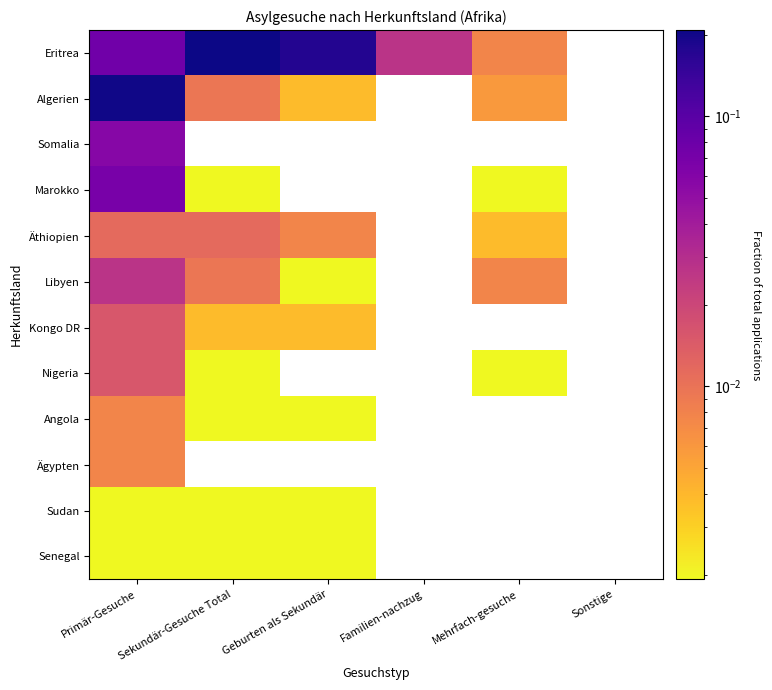

Between Primär-Gesuche and Sonstige, which is larger?

Primär-Gesuche